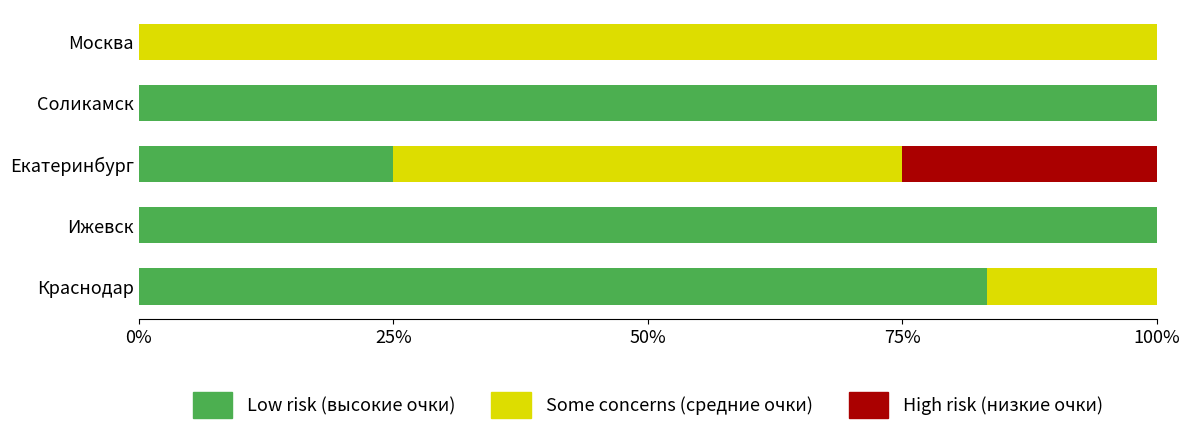

What is the total value across all series at Москва?

100.0